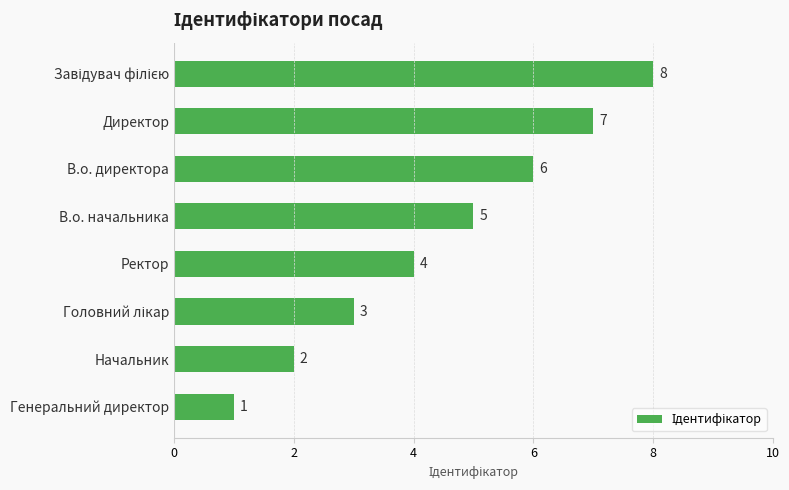

Count the values in the range 3 to 7.

5